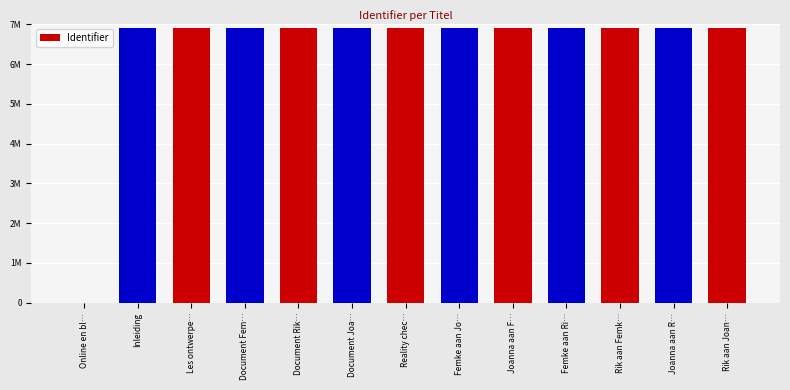

Are the bars grouped side by side (vs. stacked)?

No